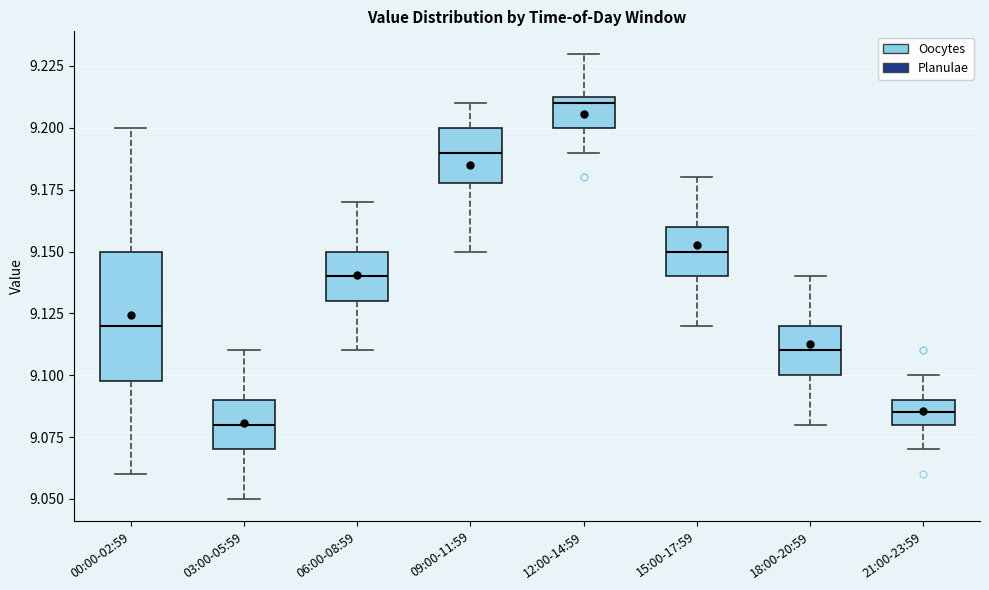

Which box is the tallest, from its lower edge to its upper edge?

00:00-02:59